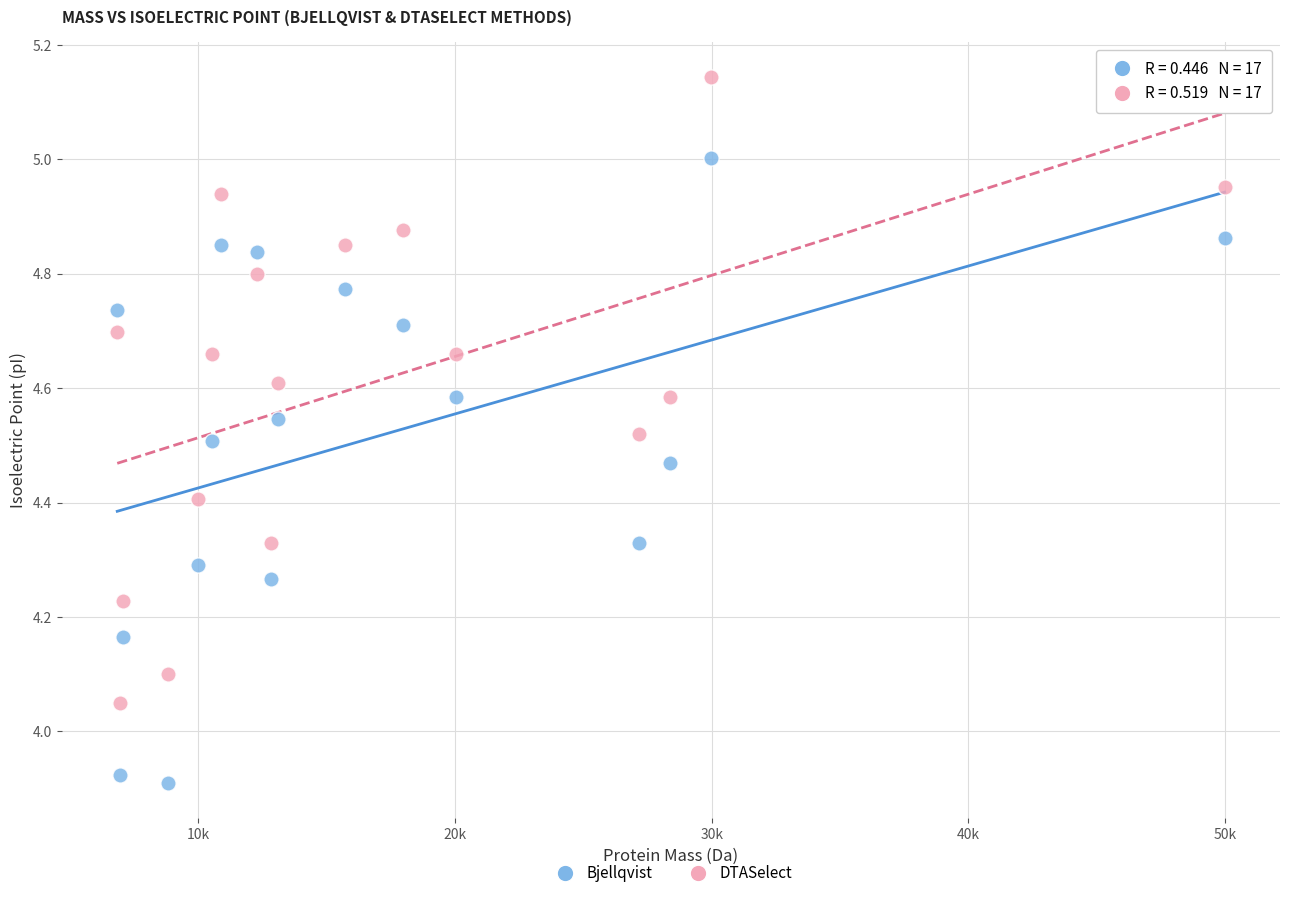

What is the X range (max minus min) for the scatter plot?

43138.5